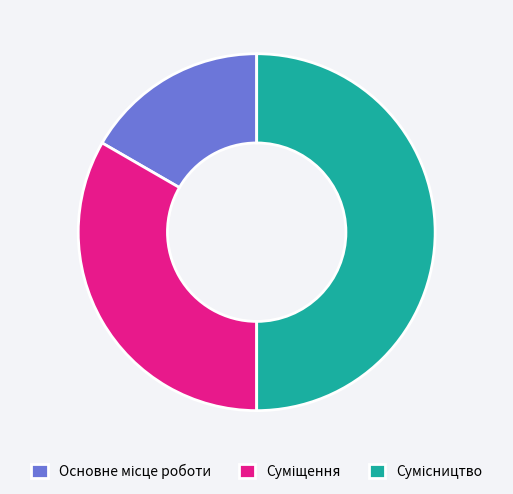

Which has a higher value, Основне місце роботи or Сумісництво?

Сумісництво